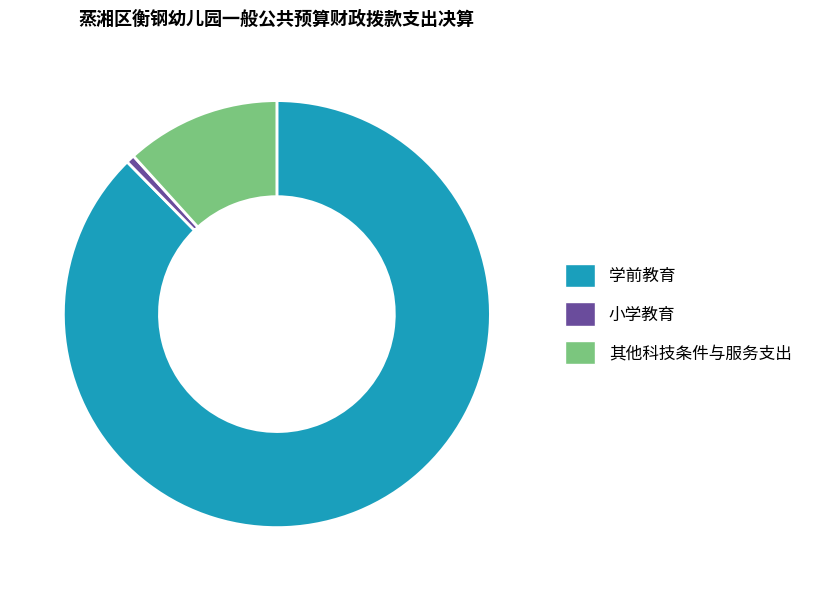

Is it true that 小学教育 is 1% of the pie?

True